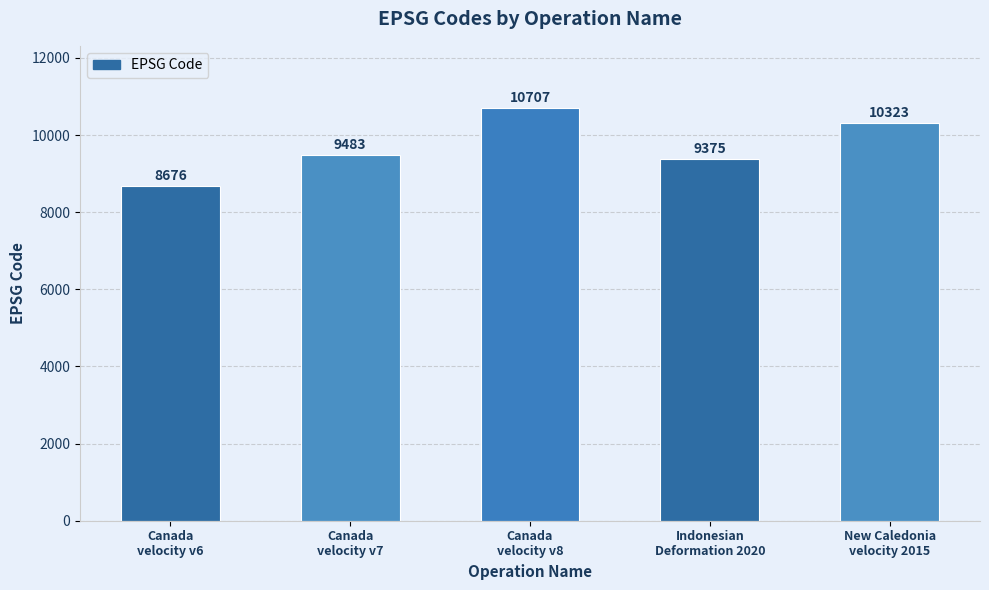

What is the difference between the second highest and second lowest values?

948